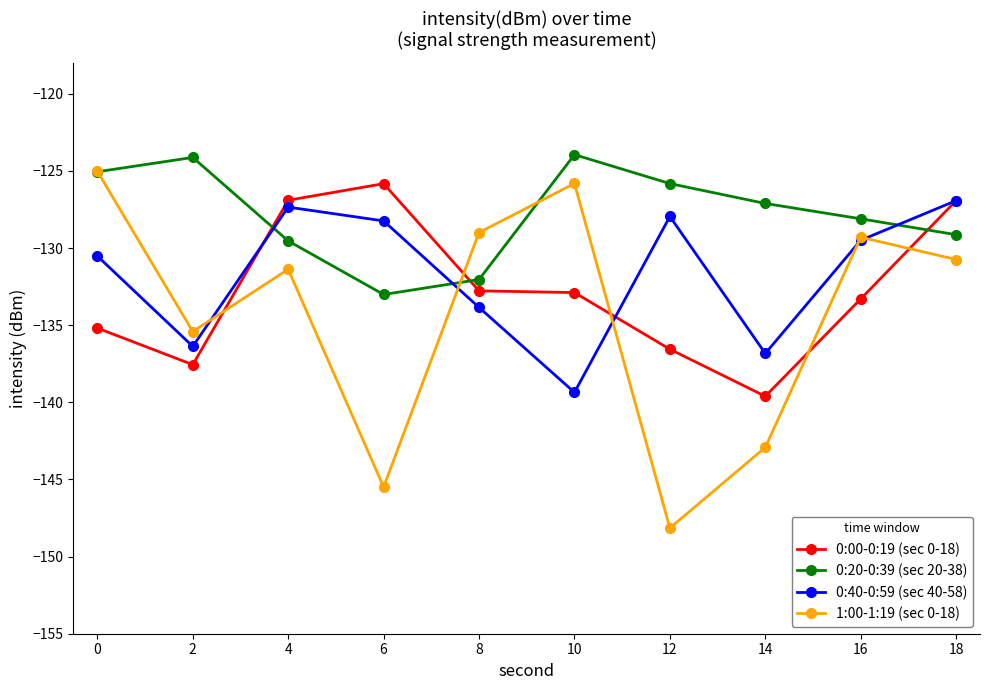

What are all the series names shown in the legend?

0:00-0:19 (sec 0-18), 0:20-0:39 (sec 20-38), 0:40-0:59 (sec 40-58), 1:00-1:19 (sec 0-18)